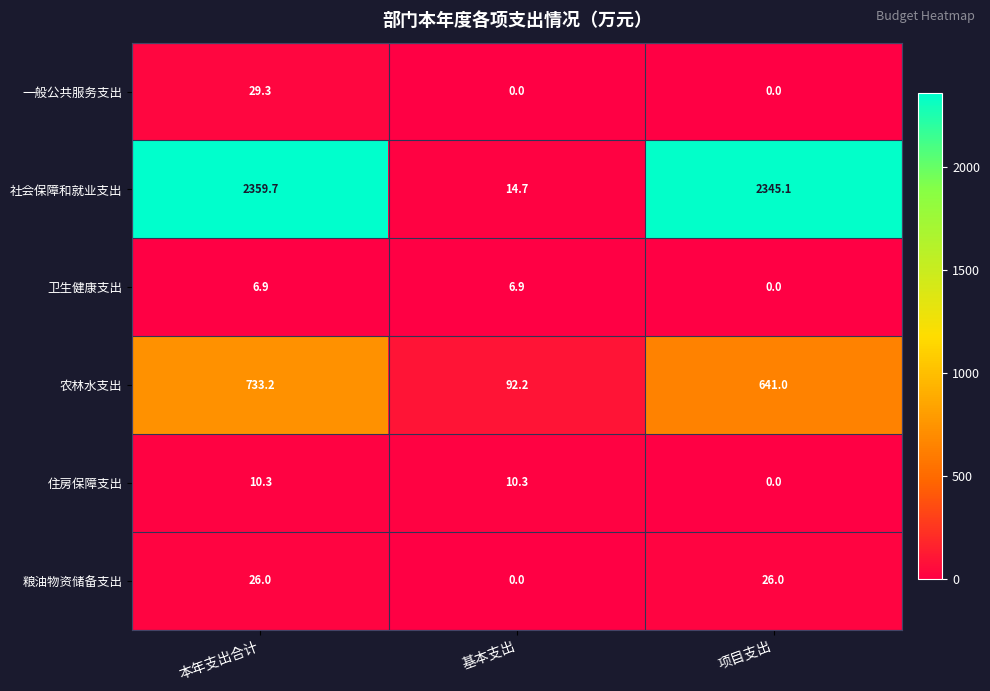

Reading left to right, extract all data points from this chart.

一般公共服务支出: 29.3	0.0	0.0
社会保障和就业支出: 2359.7	14.7	2345.1
卫生健康支出: 6.9	6.9	0.0
农林水支出: 733.2	92.2	641.0
住房保障支出: 10.3	10.3	0.0
粮油物资储备支出: 26.0	0.0	26.0